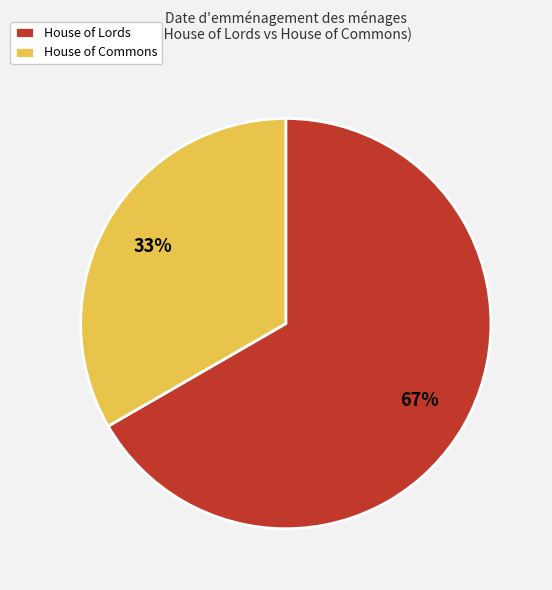

Is it true that House of Lords is 67% of the pie?

True